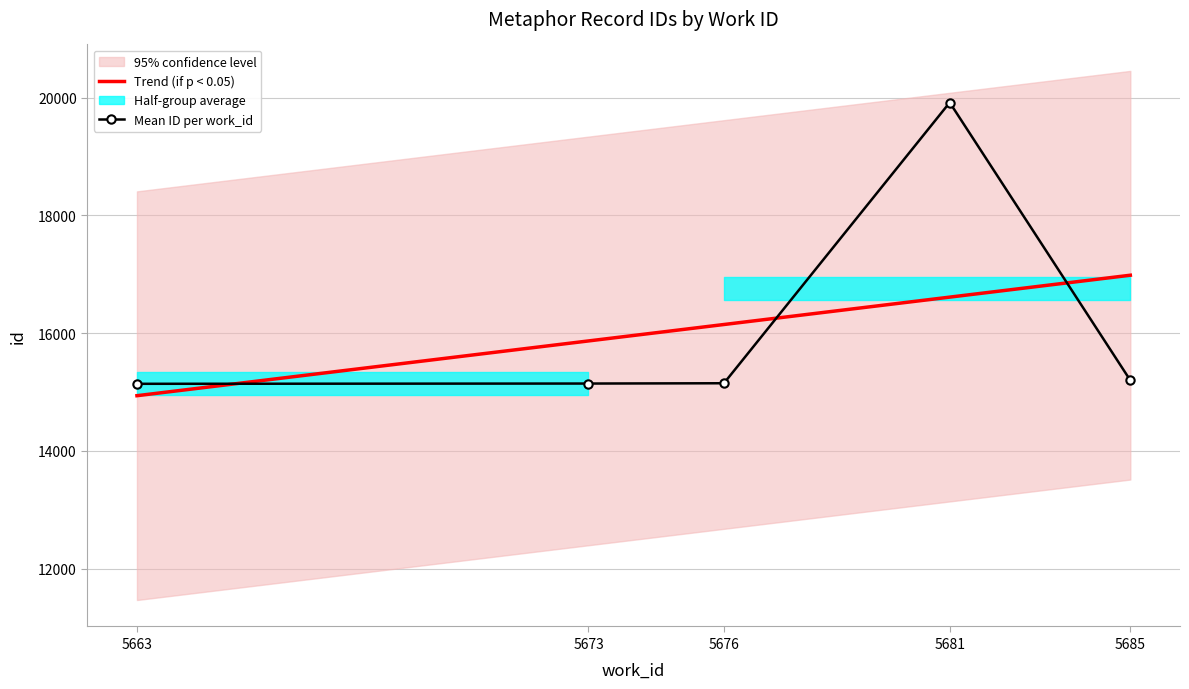

What is the lowest value of the Trend (if p < 0.05) series?

14935.6